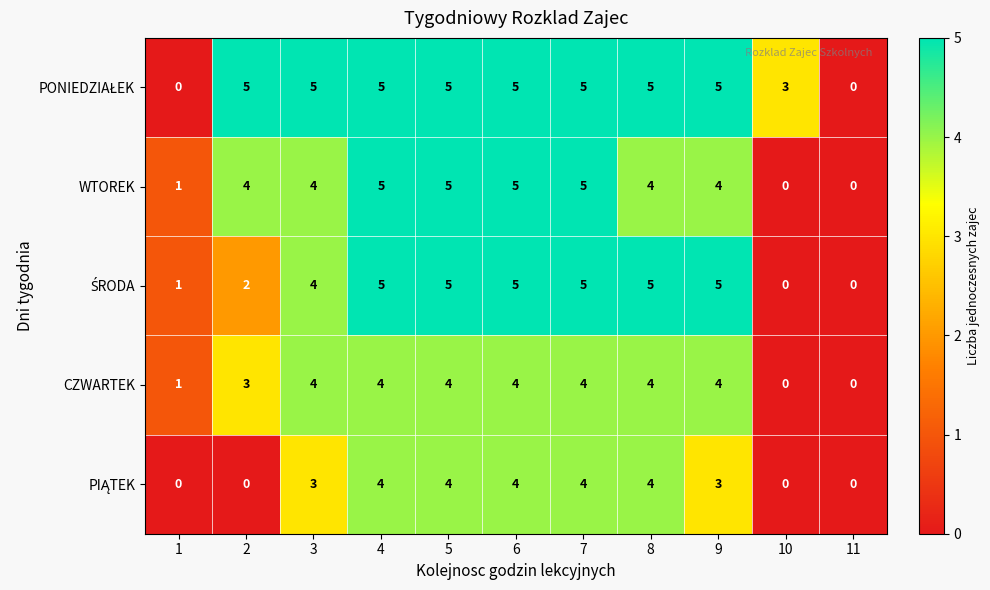

What is the difference between the highest and lowest values at 3?

2